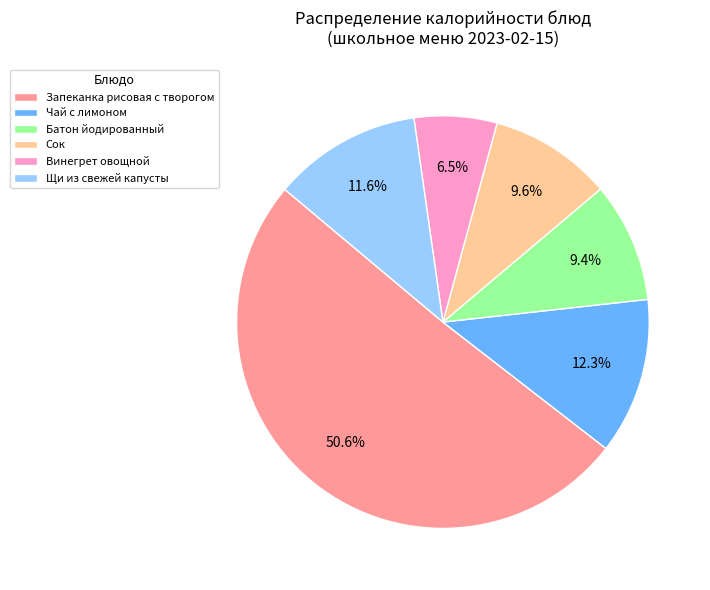

Is Щи из свежей капусты the majority of the pie?

No